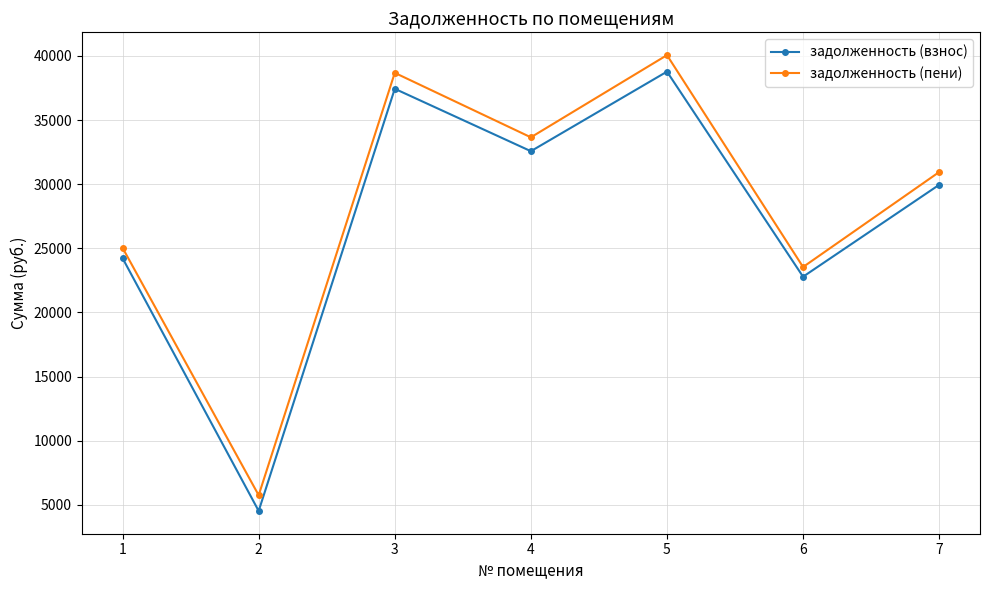

Which series changed the most between 3 and 7?

задолженность (пени)